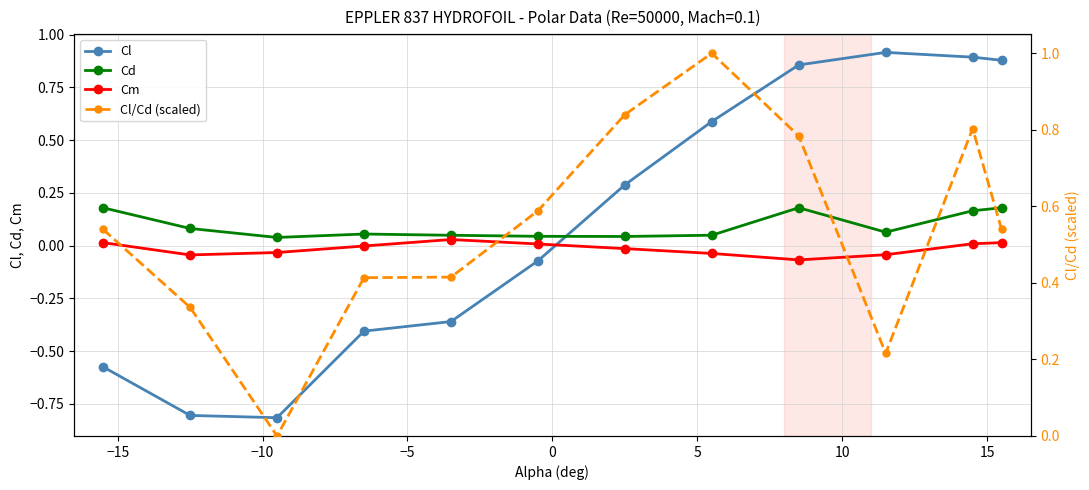

What is the difference between the maximum and minimum values in the Cm series?

0.1